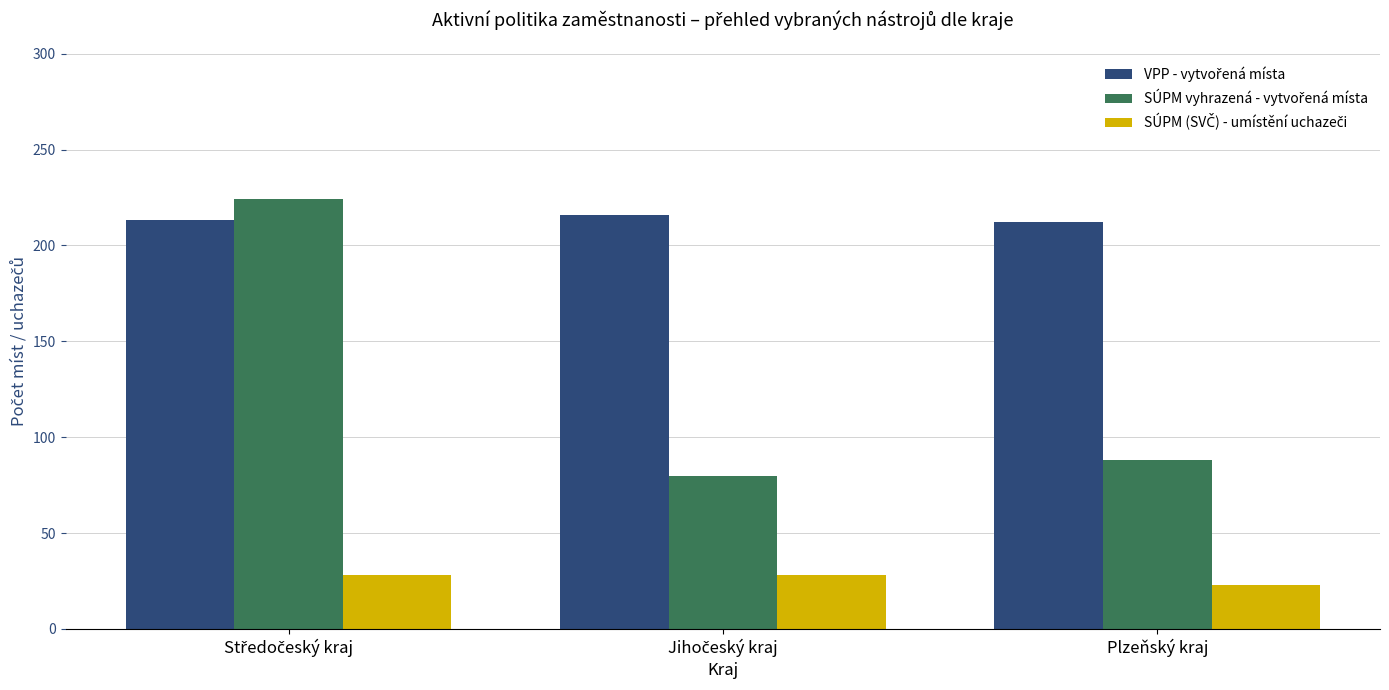

What is the greatest value displayed?

224